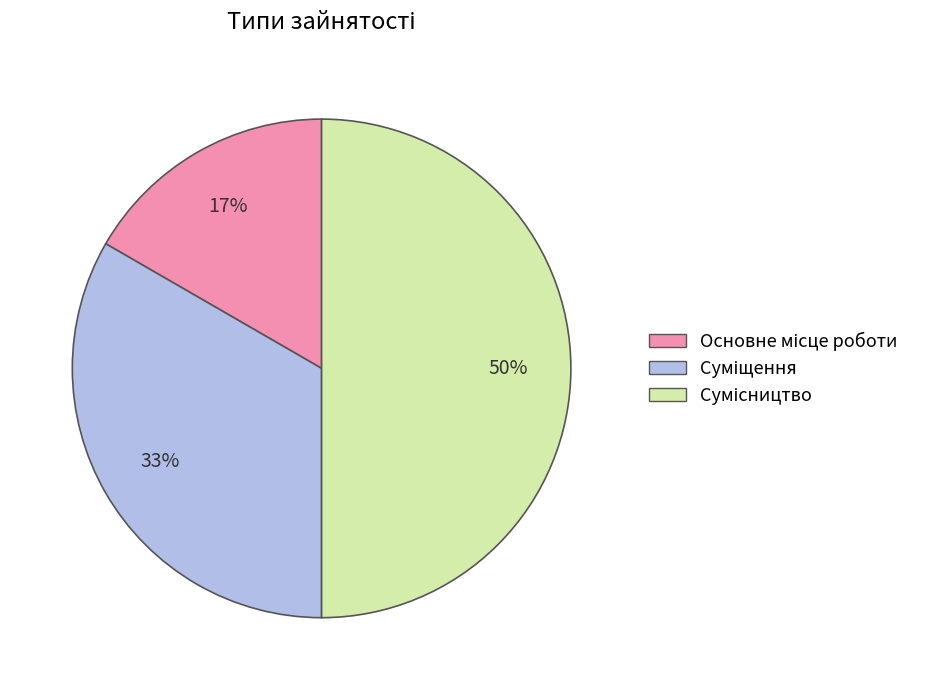

To the nearest percent, what is the average slice percentage?

33%